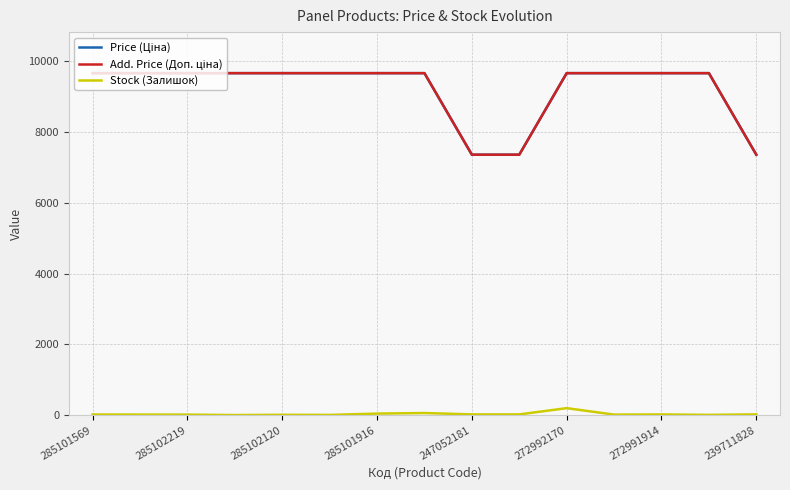

Does the chart display data point markers on the line(s)?

No